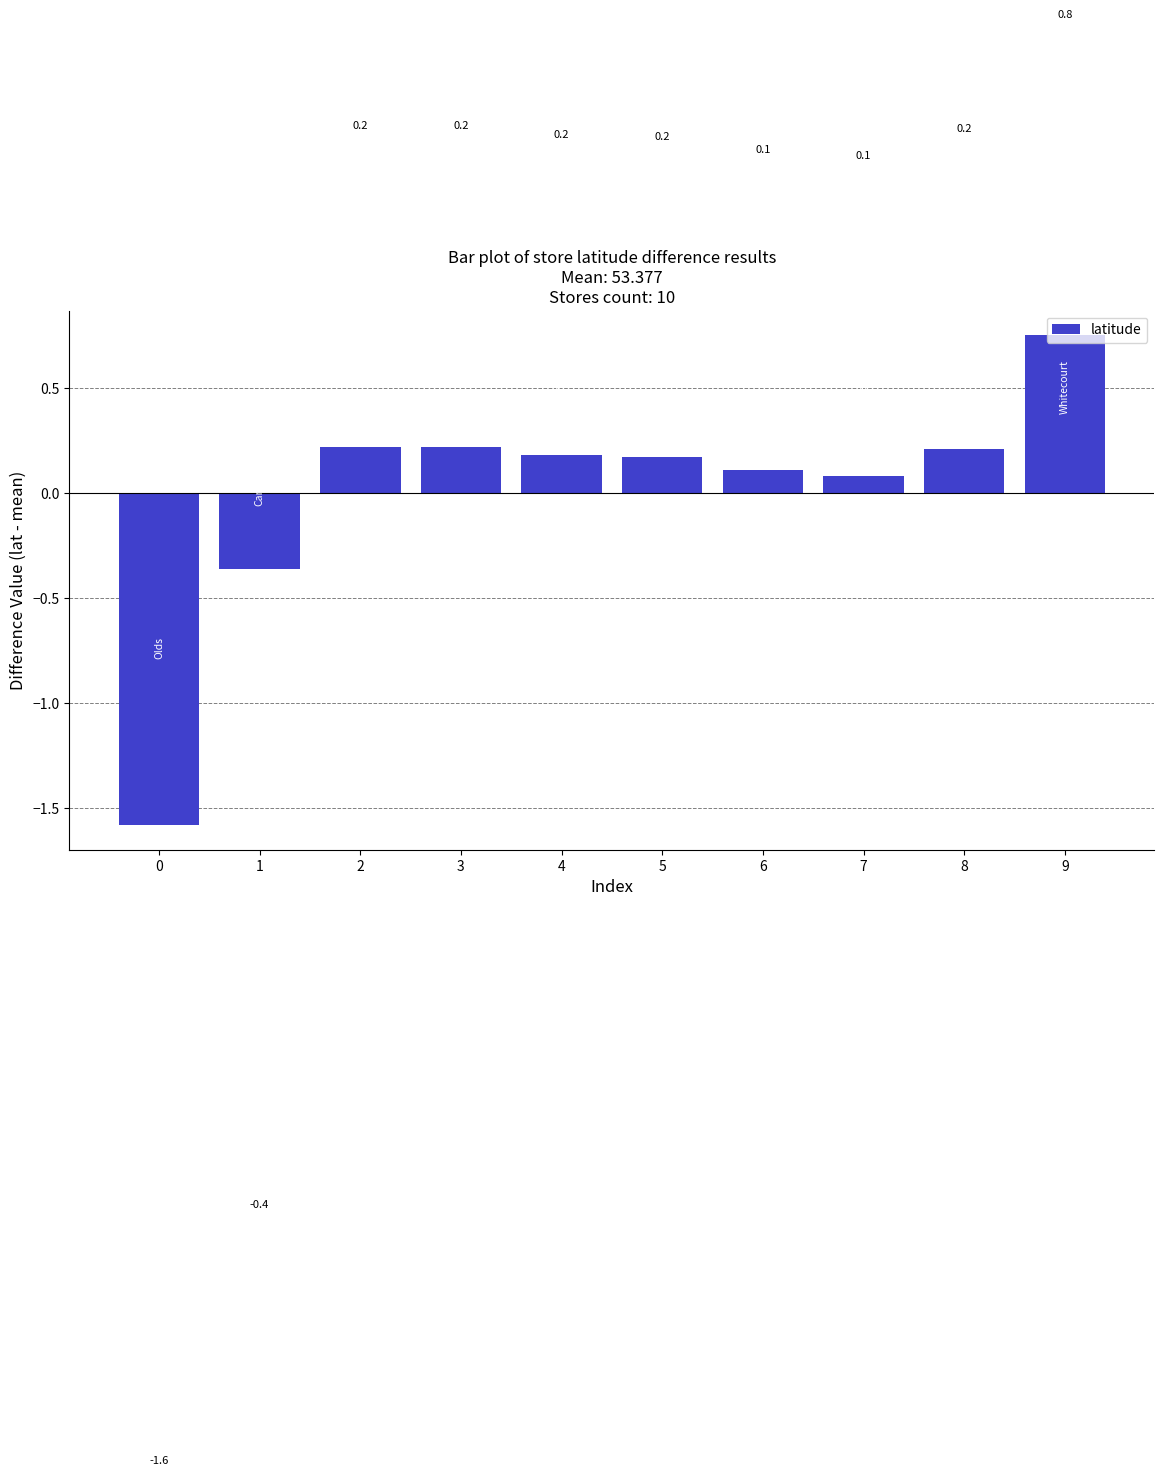

True or false: the data shows 0.0 at 7.

False